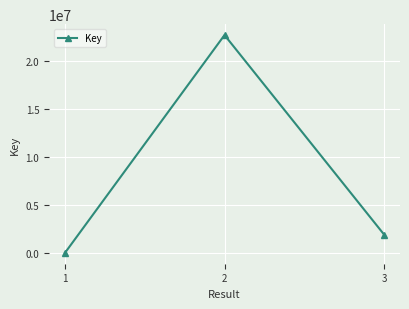

What is the sum of the values at 2 and 1?

22676530